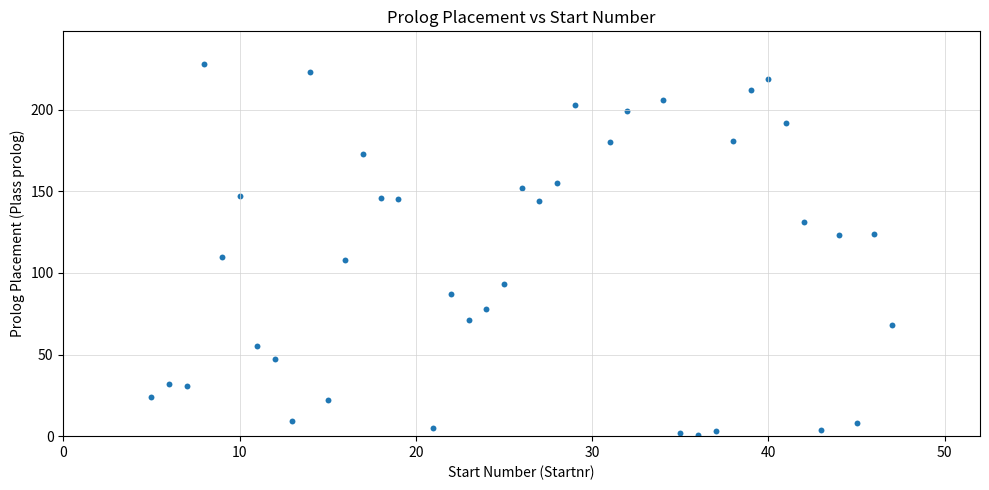

What is the range of X values (max minus min)?

42